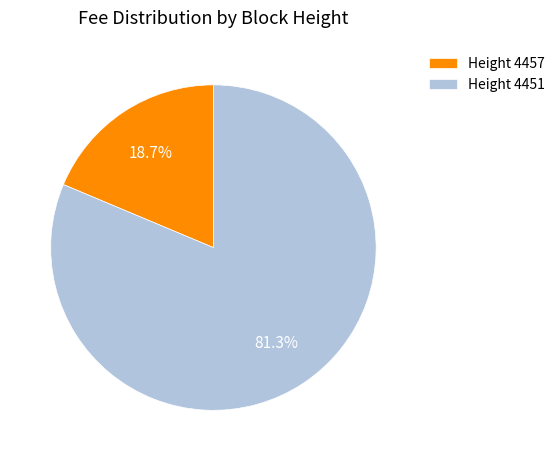

What is the smallest slice in the pie chart?

Height 4457